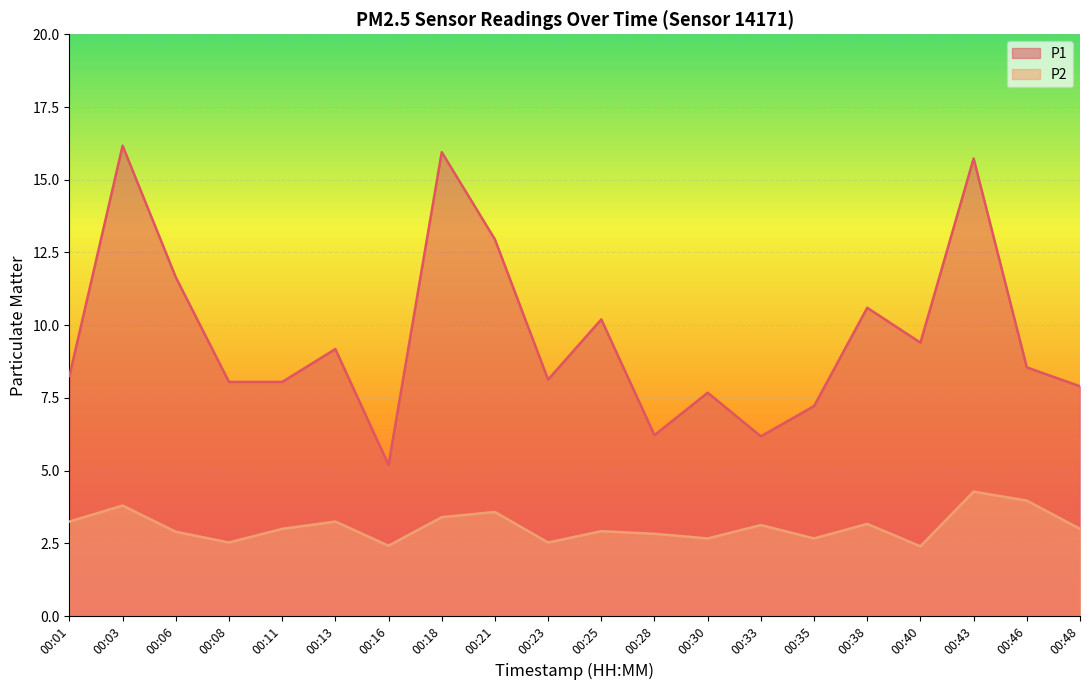

What is the average value of the P1 series?

9.7